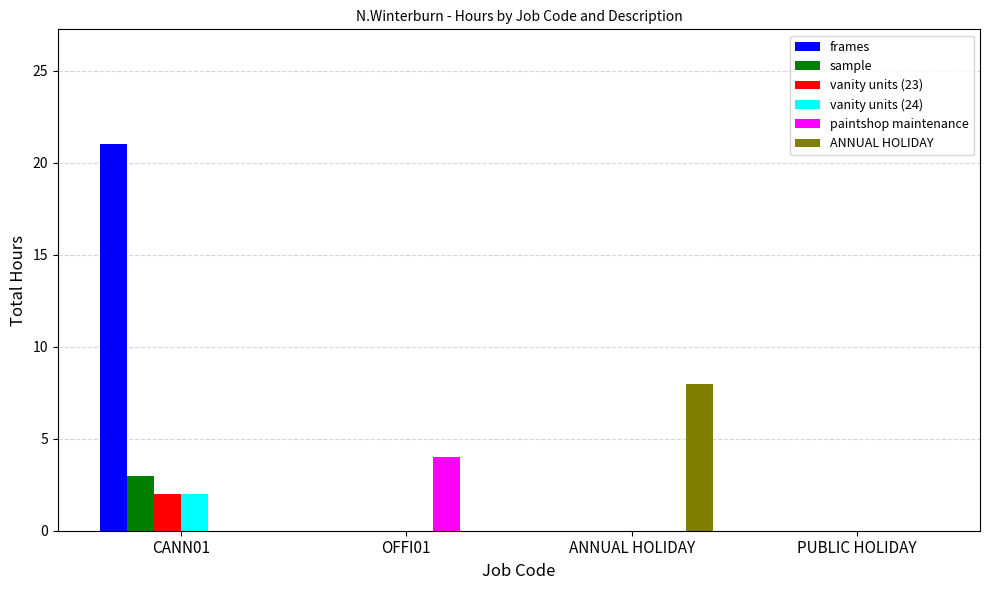

Count the number of categories in the chart.

4